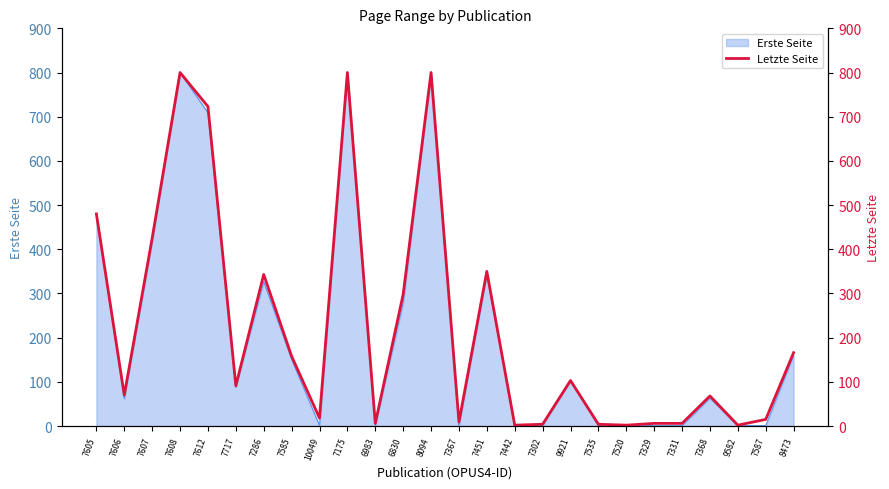

Reading right to left, list all the values displayed in this chart.

8473=166	7587=15	9582=2	7368=68	7331=6	7329=6	7520=2	7535=4	9921=103	7302=4	7442=2	7451=350	7367=9	8094=800	6830=298	6983=6	7175=800	10049=18	7585=158	7286=343	7717=91	7612=723	7608=800	7607=425	7606=70	7605=480